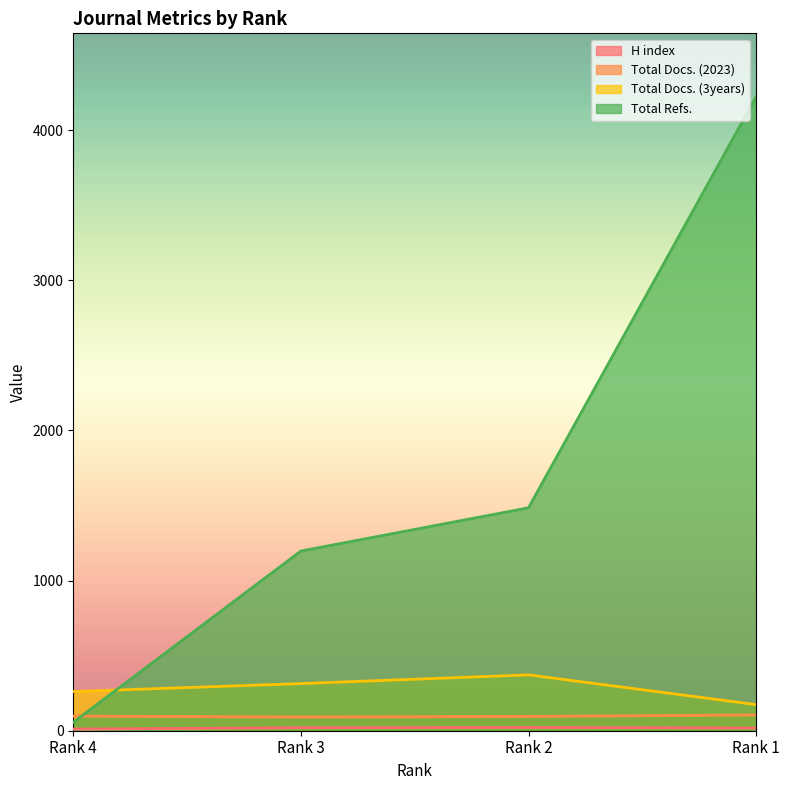

What is the sum of all Total Docs. (3years) values?

1121